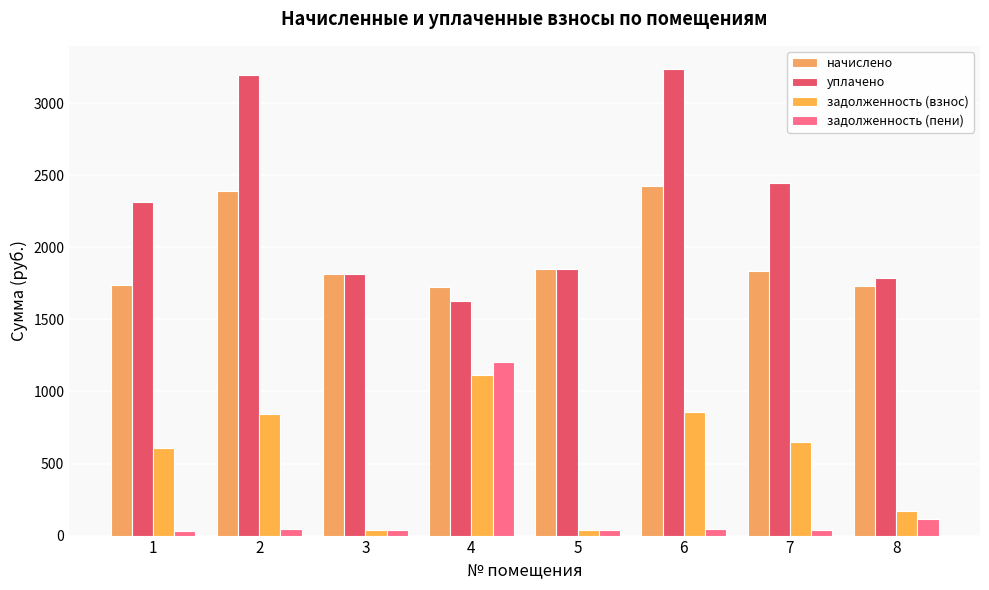

What is the spread (max minus min) of values at 4?

611.8